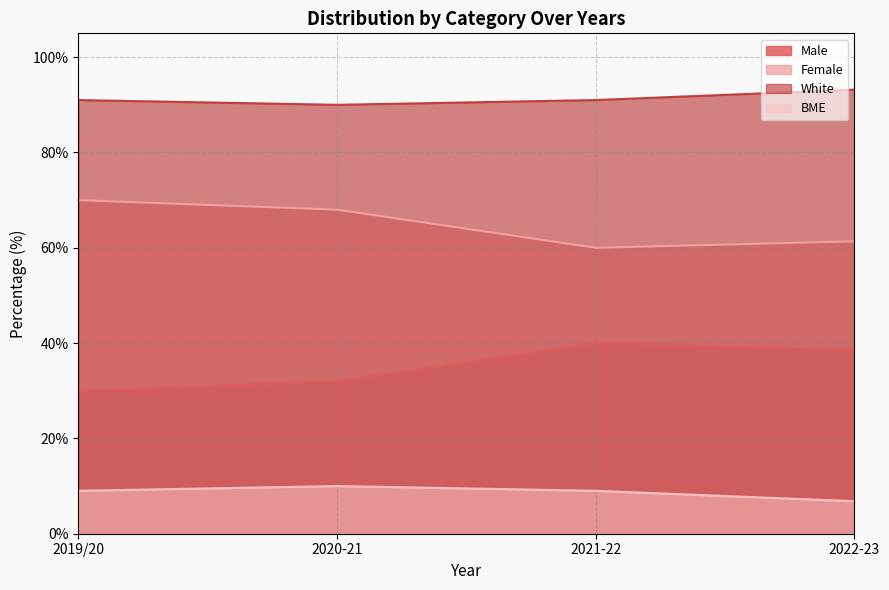

How many interior local valleys does the White series have?

1